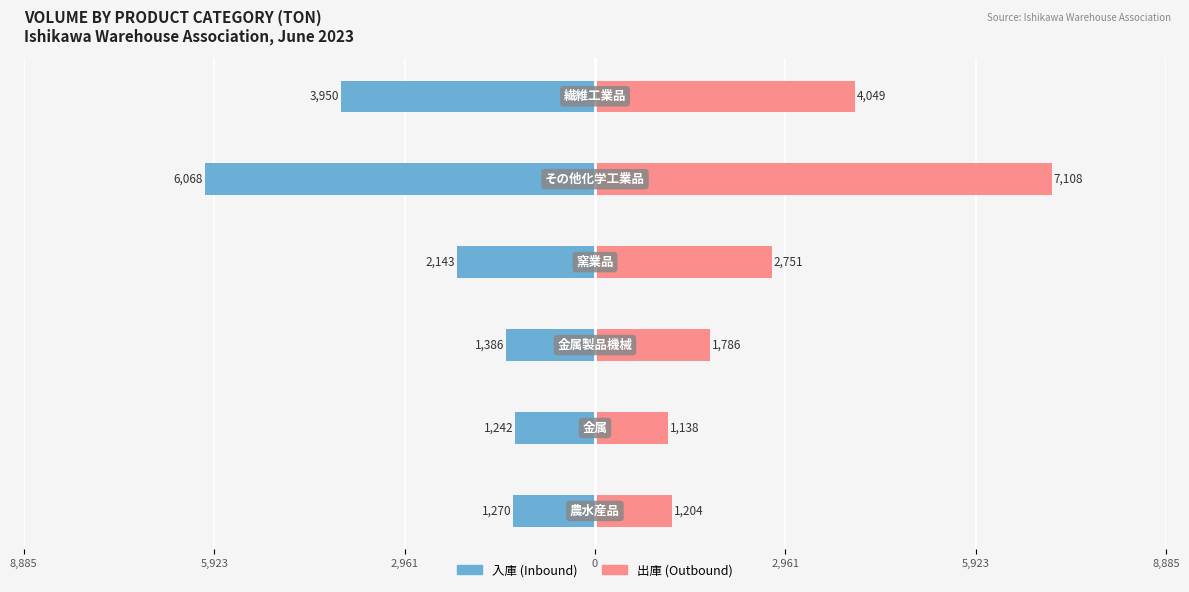

Which series has the largest total across all categories?

出庫